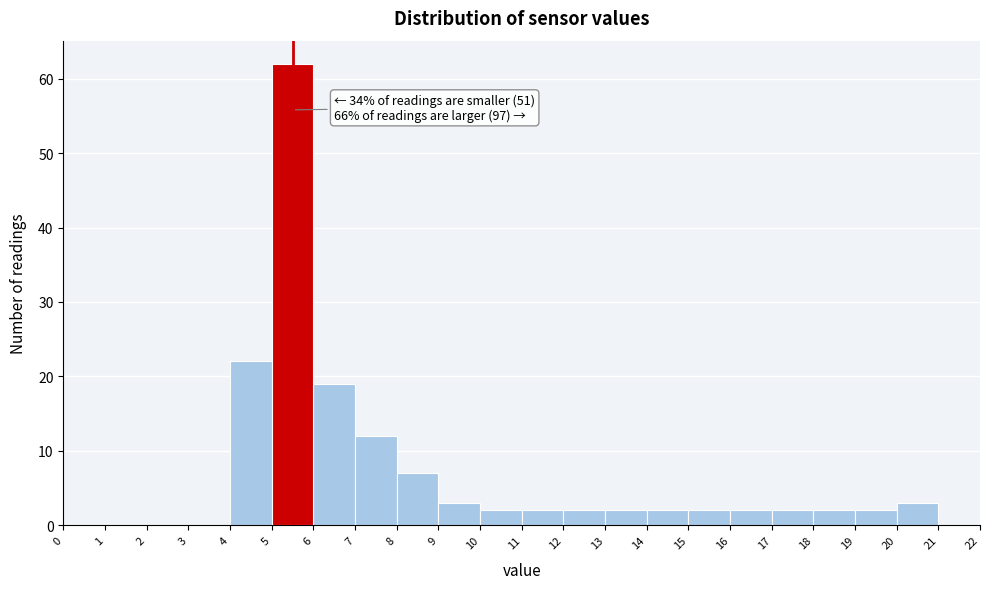

Over which range of the x-axis is the bar tallest?

5 to 6